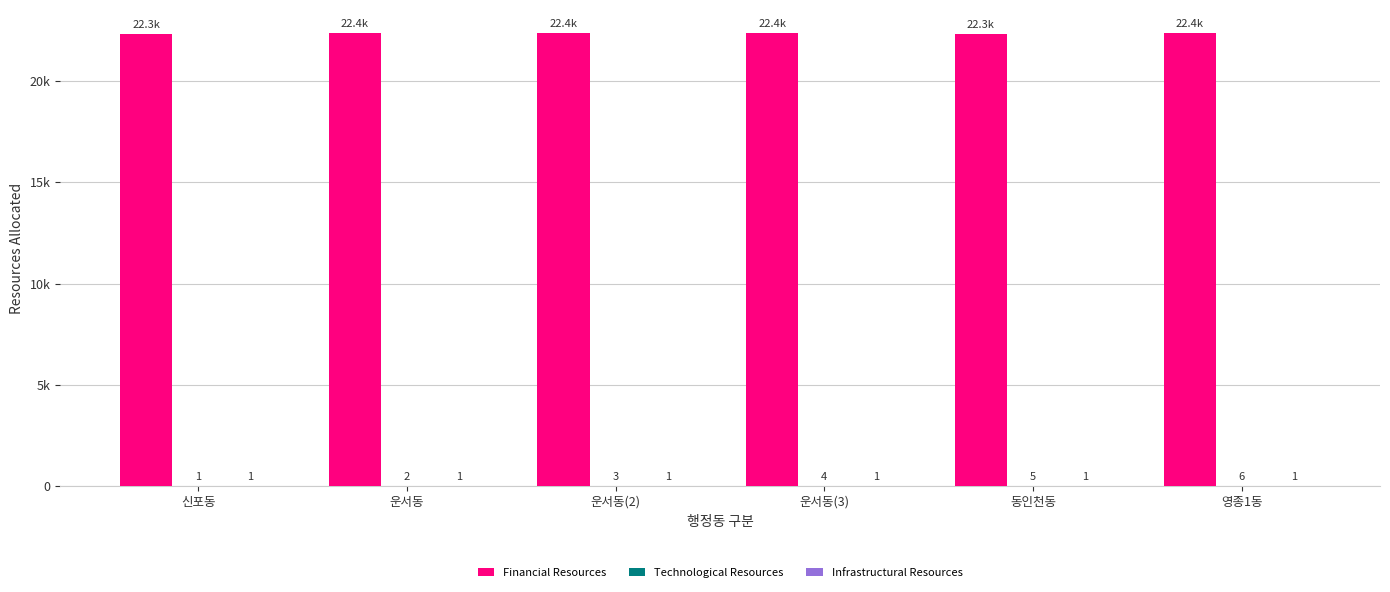

Which has a higher value, 동인천동 or 운서동?

운서동